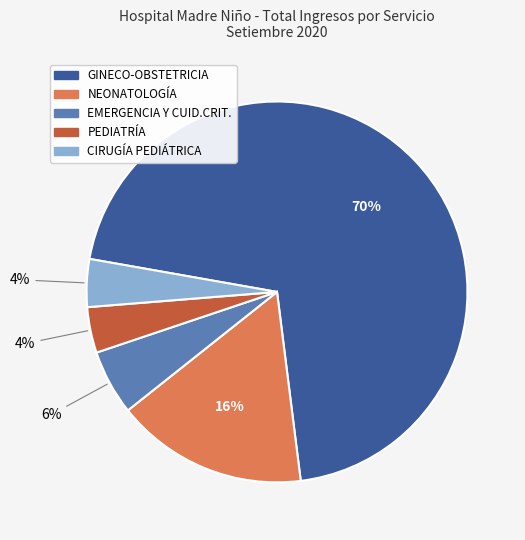

To the nearest percent, what is the difference between the largest and smallest slice percentages?

66%